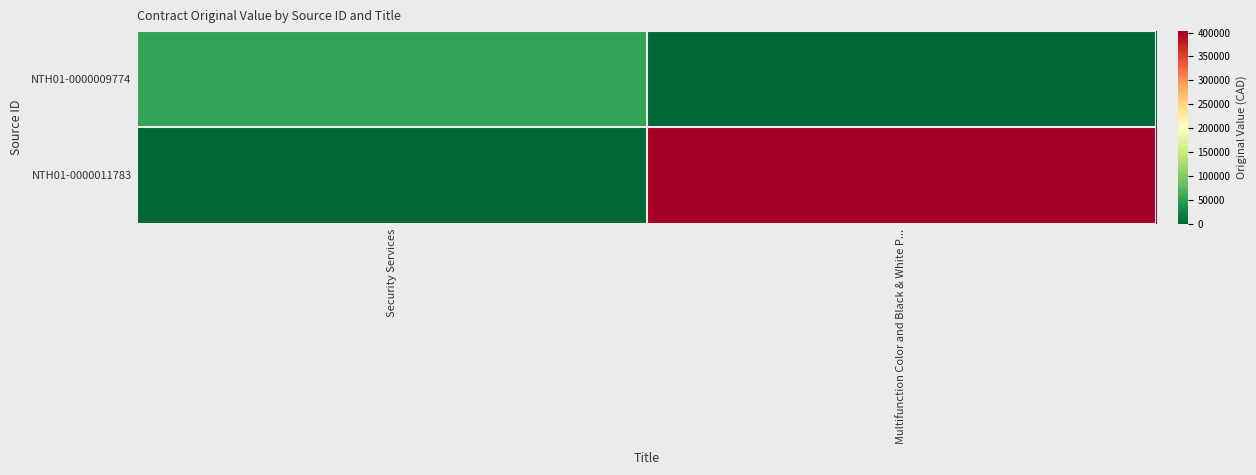

Between Security Services and Multifunction Color and Black & White P..., which series saw the biggest shift?

NTH01-0000011783